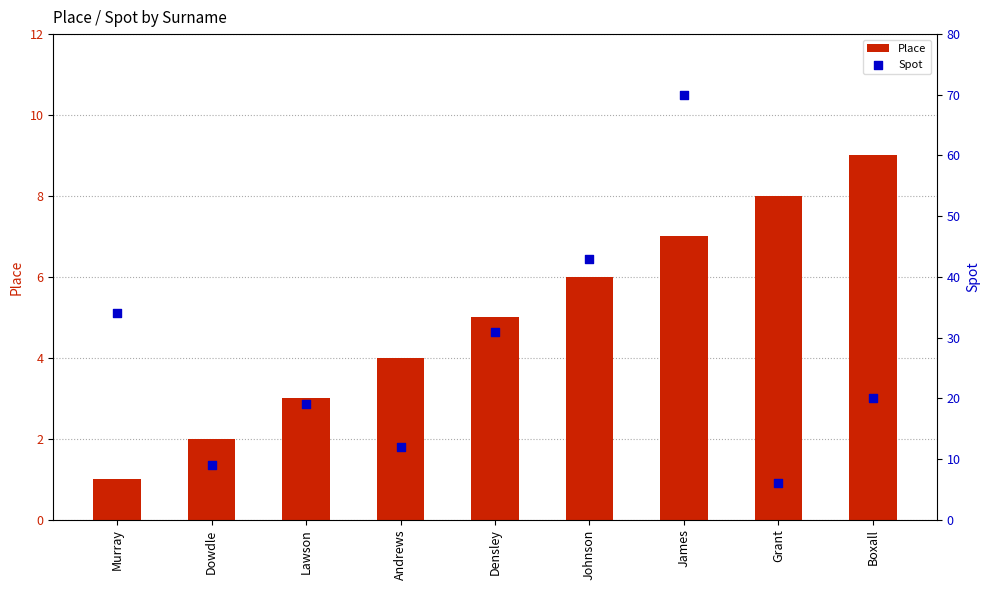

At which category is the sum across all series the highest?

James